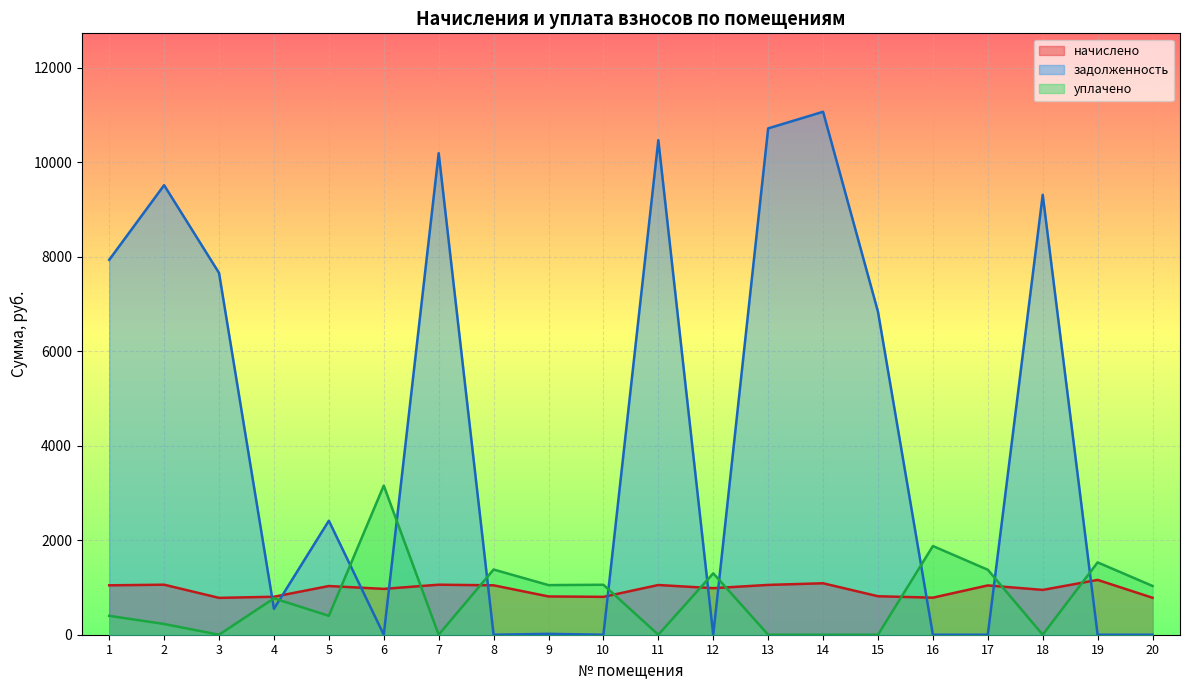

Where do начислено and уплачено first cross each other?

5 and 6